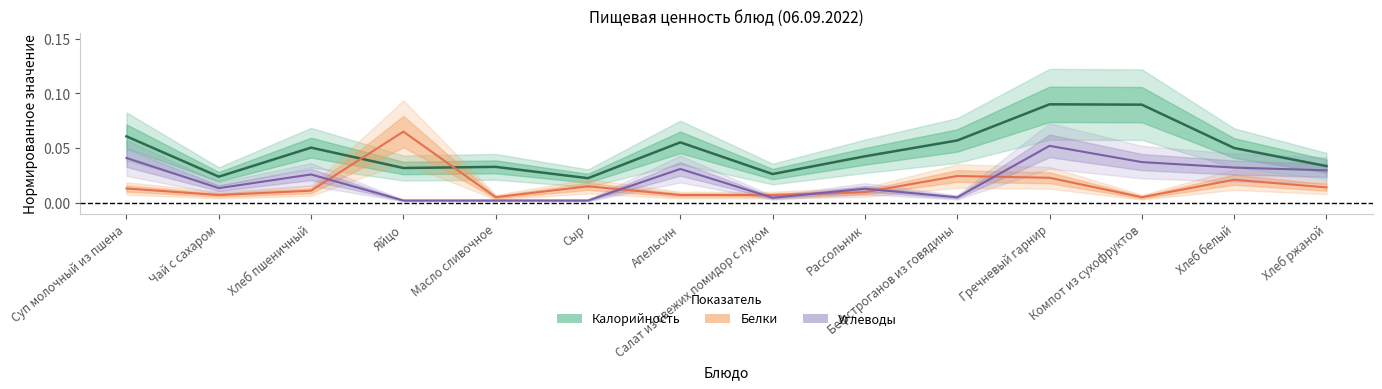

The value of Калорийность at Апельсин is 0.0. True or false?

False